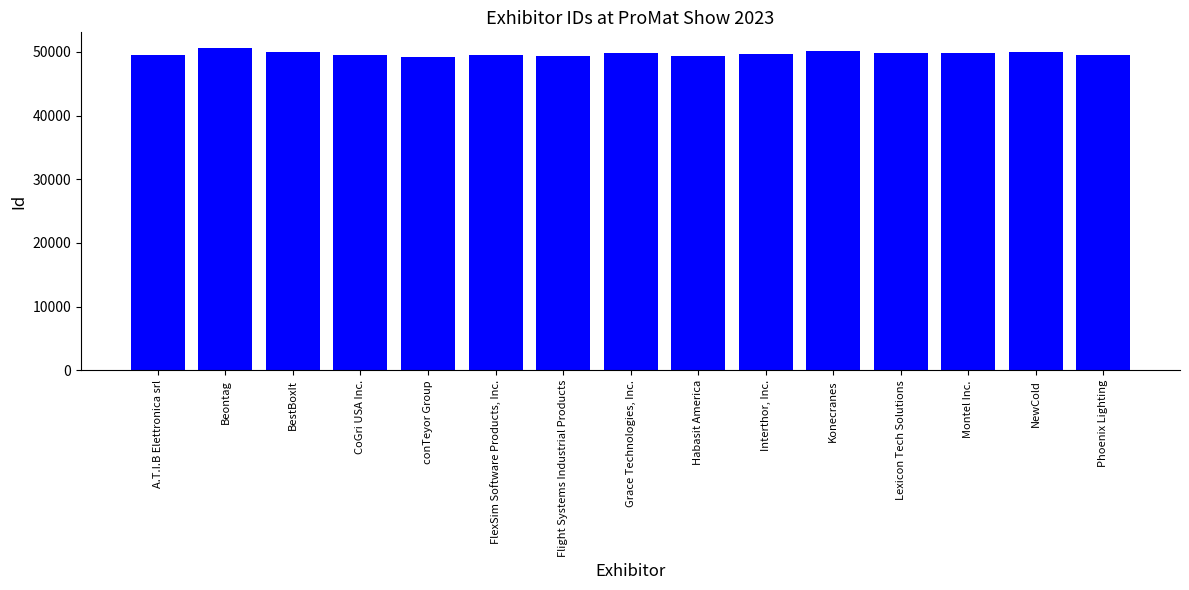

At which category does the chart reach its peak across all series?

Beontag